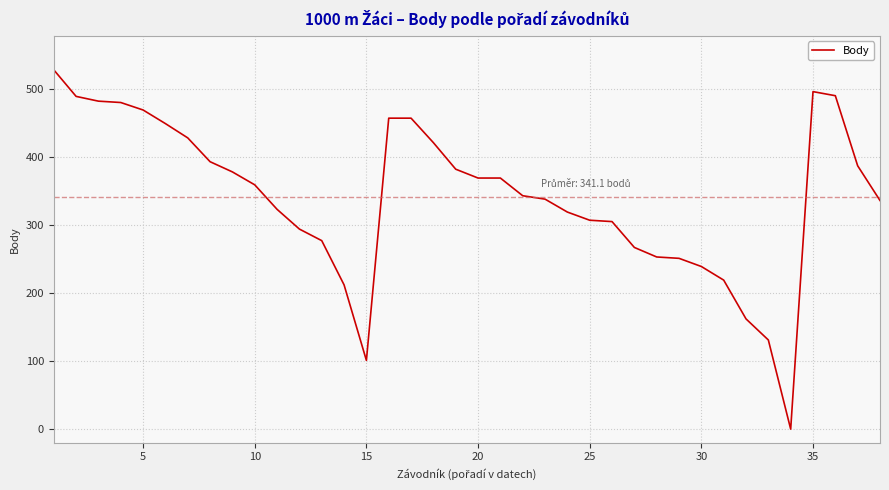

How many lines are shown in the chart?

1